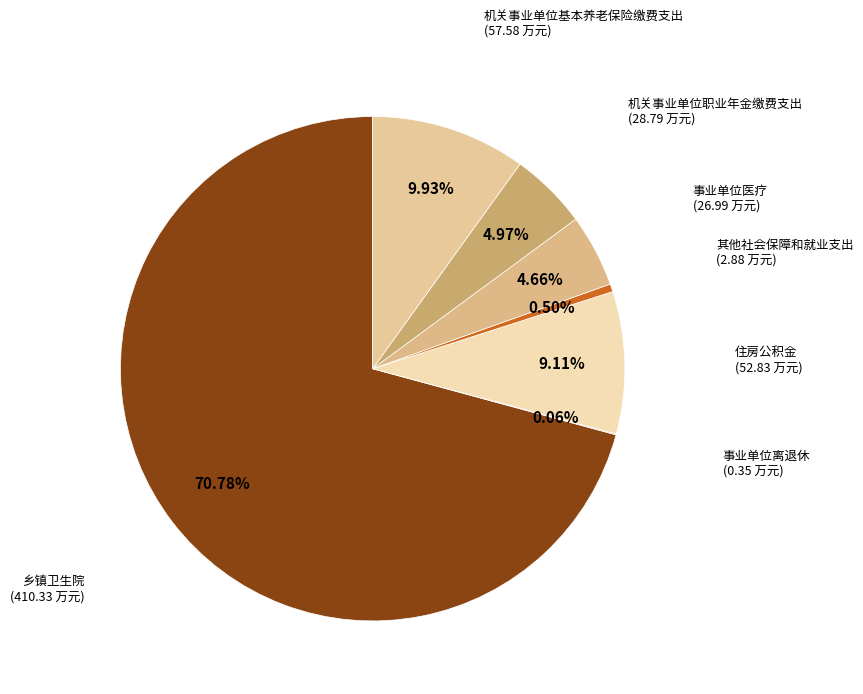

Rank the categories by value from lowest to highest.

事业单位离退休, 其他社会保障和就业支出, 事业单位医疗, 机关事业单位职业年金缴费支出, 住房公积金, 机关事业单位基本养老保险缴费支出, 乡镇卫生院